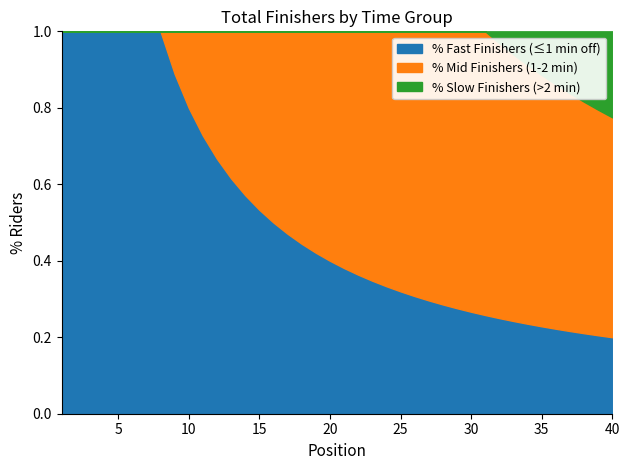

What are all the series names shown in the legend?

% Fast Finishers (≤1 min off), % Mid Finishers (1-2 min), % Slow Finishers (>2 min)